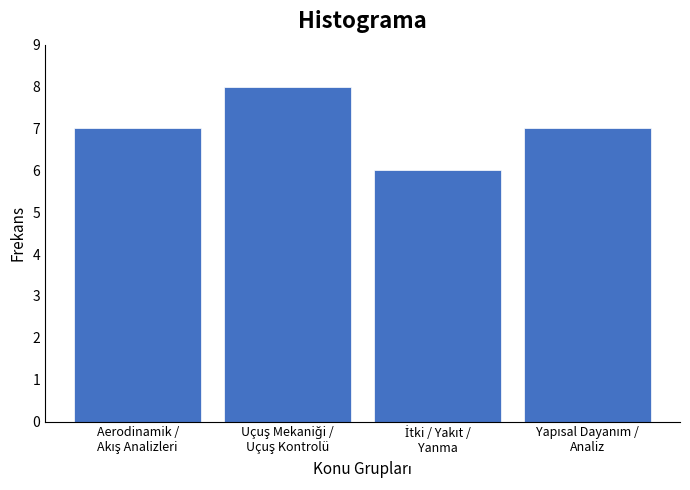

Reading left to right, list all the values displayed in this chart.

7	8	6	7